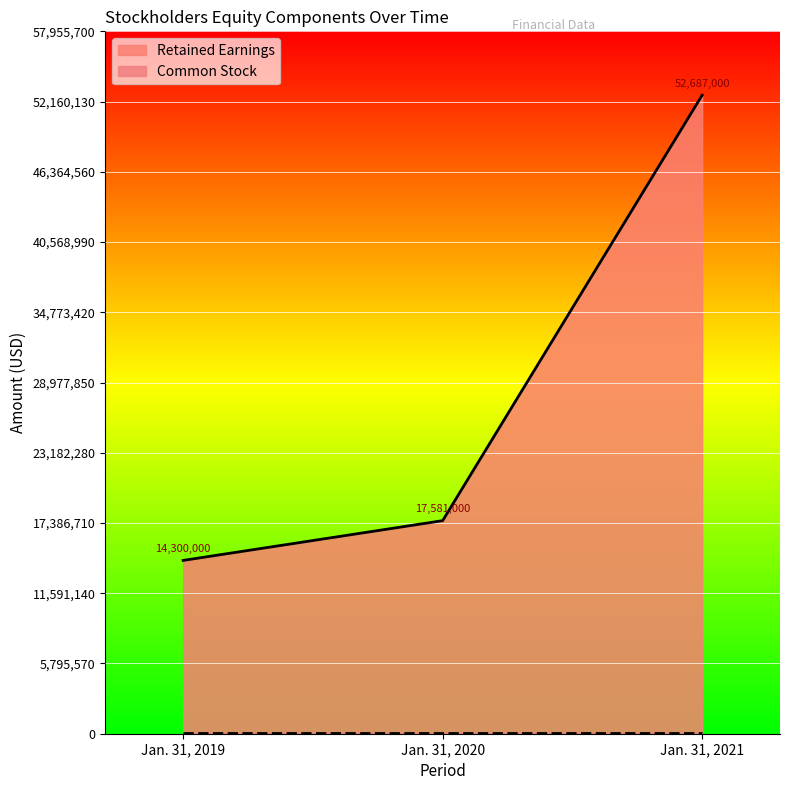

Count the number of data series in this chart.

2